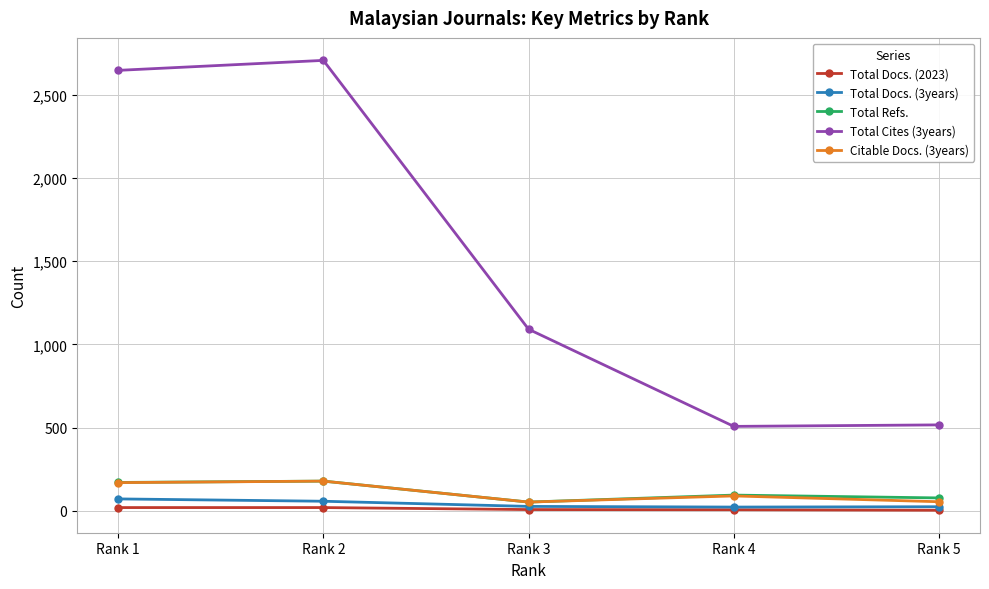

Which series has the largest range (max minus min)?

Total Cites (3years)